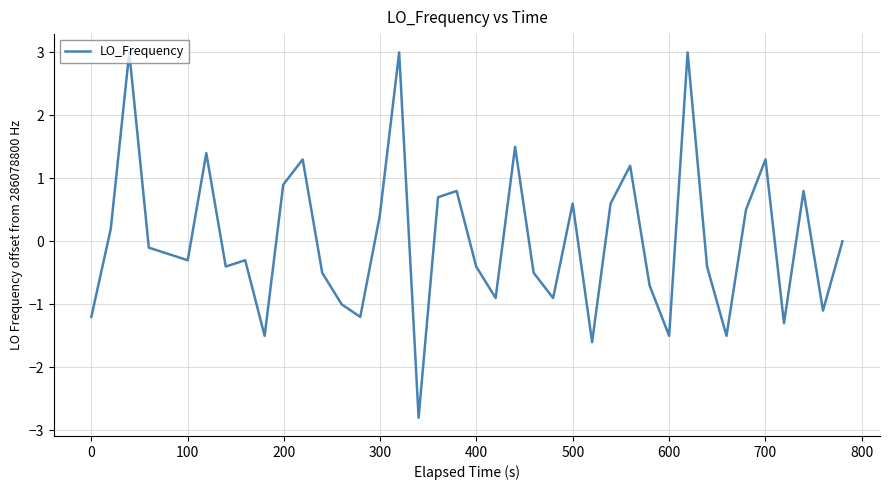

What is the maximum value shown in the chart?

3.0